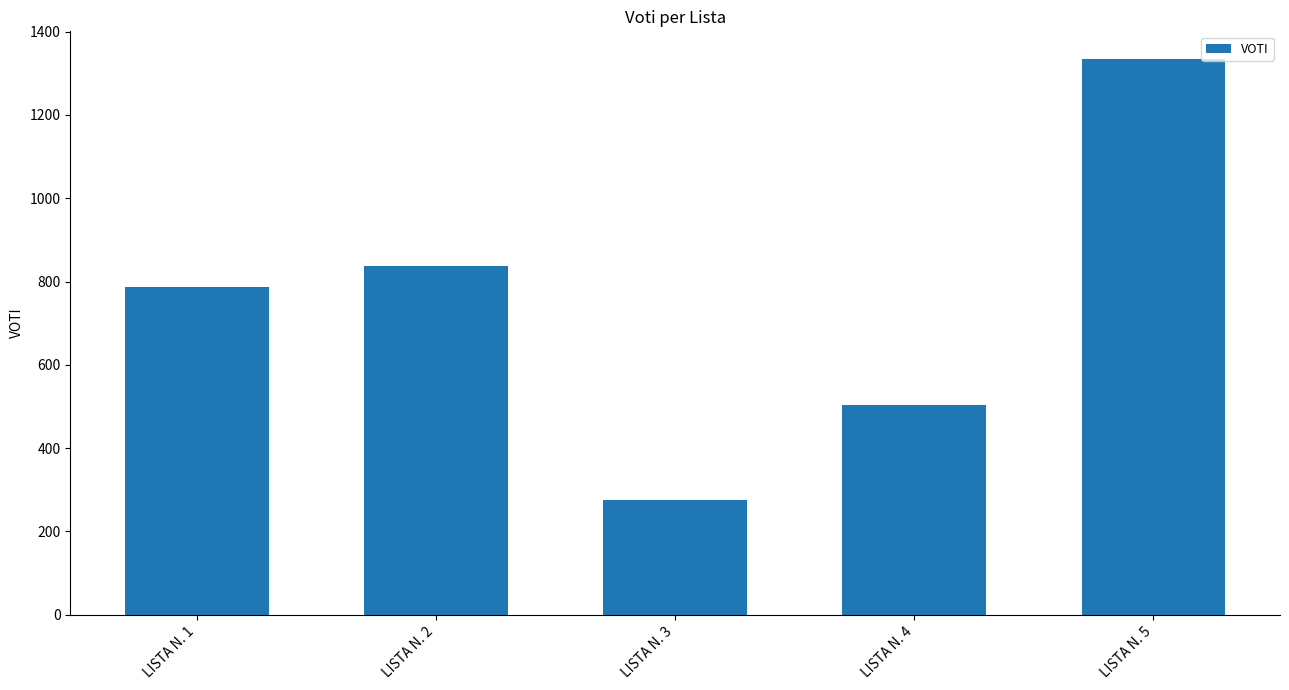

What is the change in value from LISTA N. 2 to LISTA N. 4?

-334